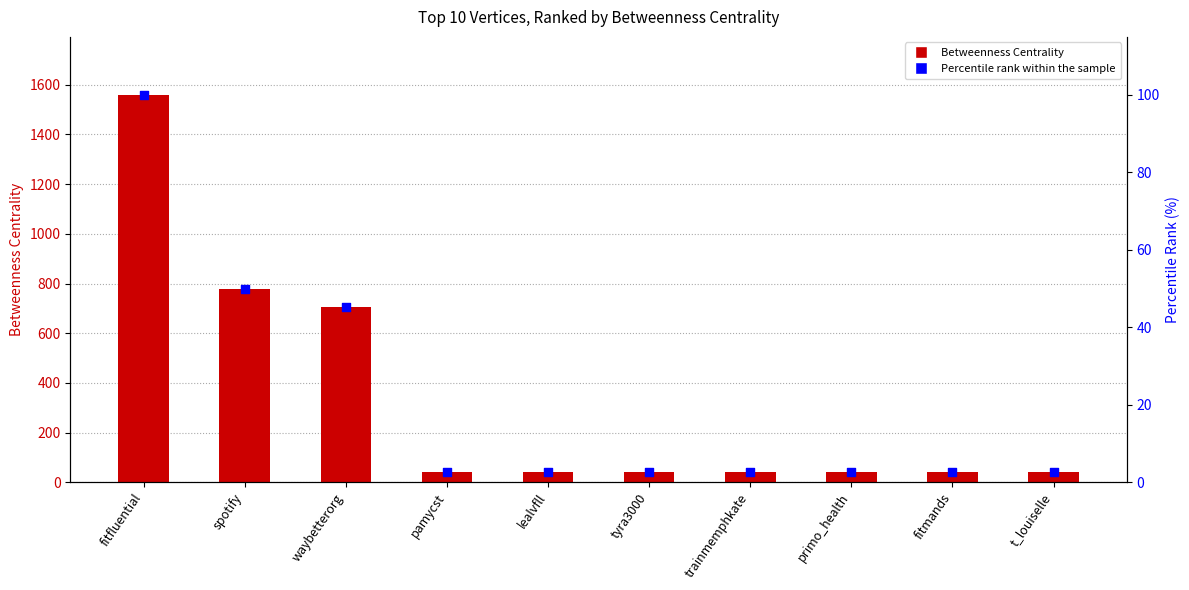

At which category is the sum across all series the highest?

fitfluential